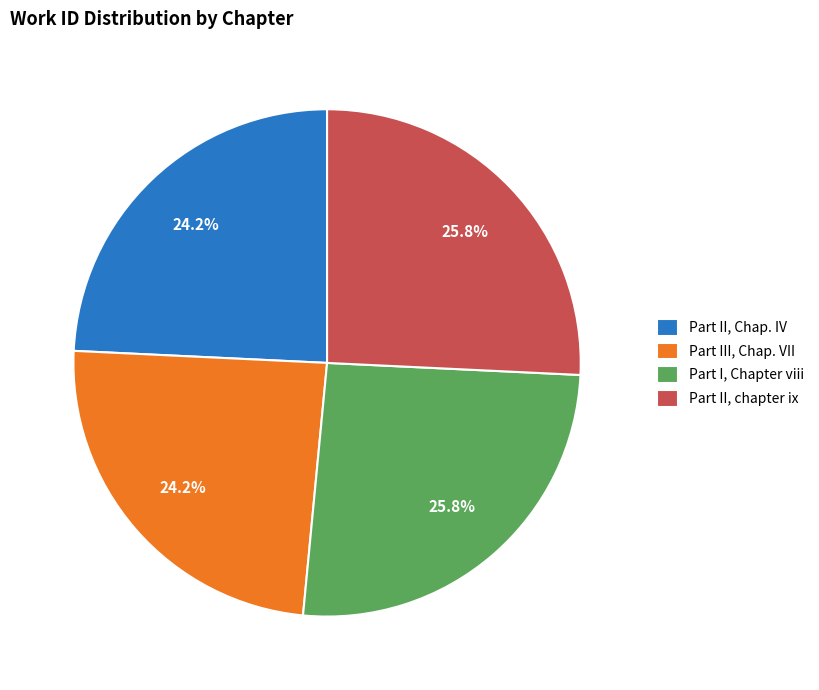

To the nearest percent, what is the difference between the Part II, chapter ix and Part II, Chap. IV slice percentages?

2%